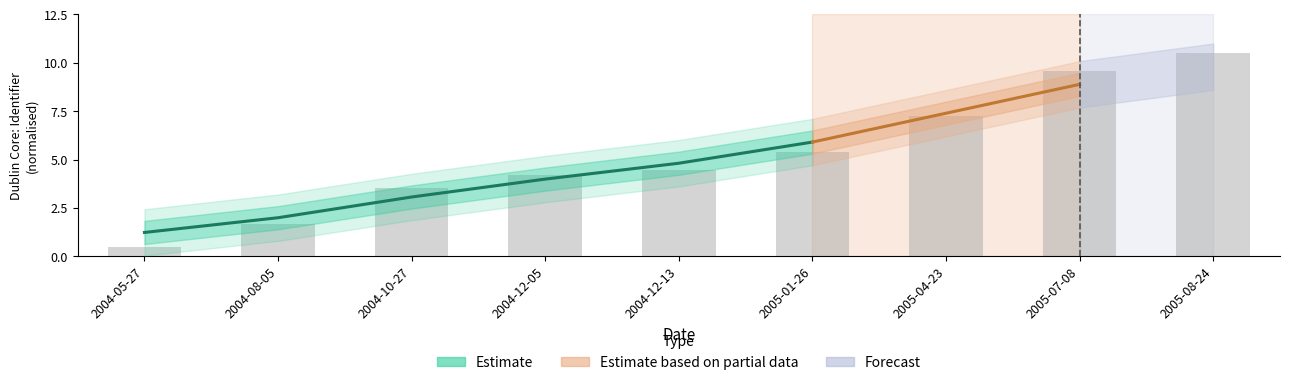

At which category does the chart reach its peak across all series?

2005-08-24